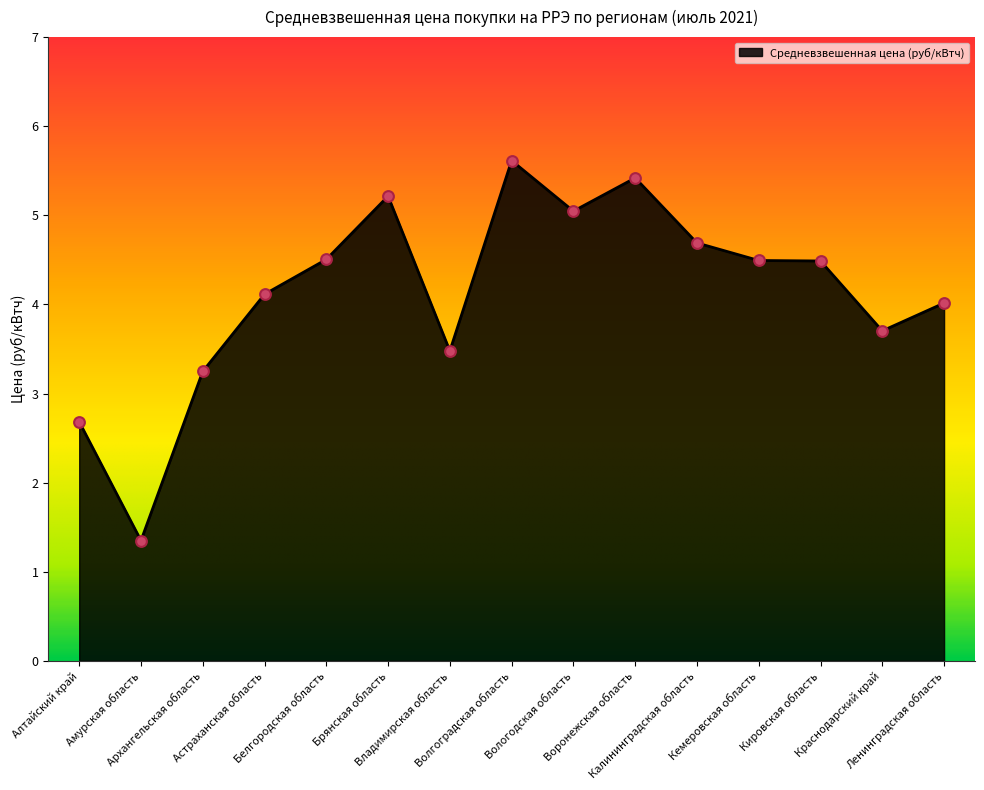

Between Алтайский край and Вологодская область, which is larger?

Вологодская область